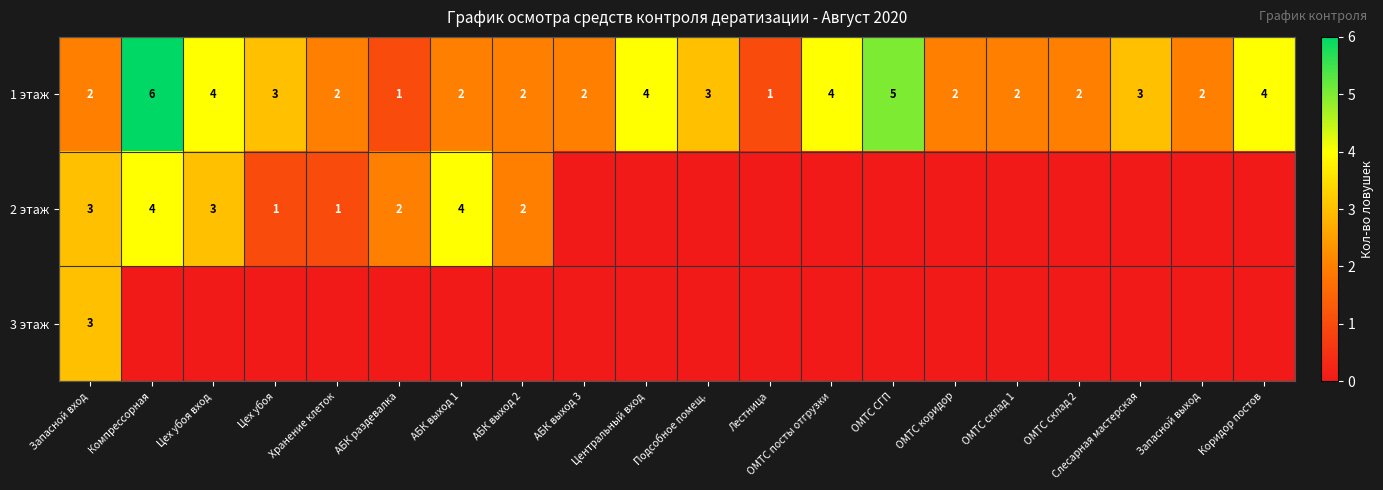

Is the value of 1 этаж at АБК выход 2 greater than the value of 2 этаж at Компрессорная?

No